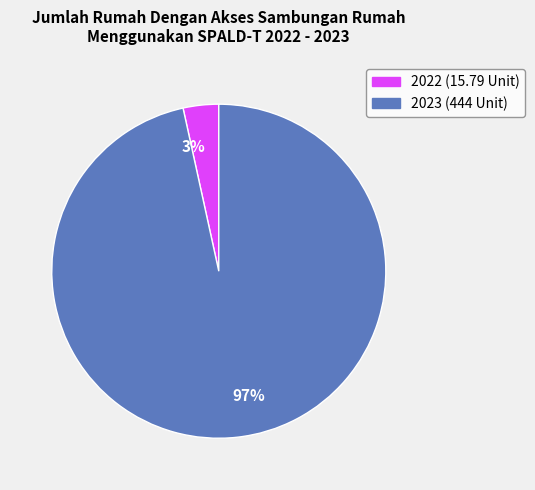

Does any single category account for the majority?

Yes